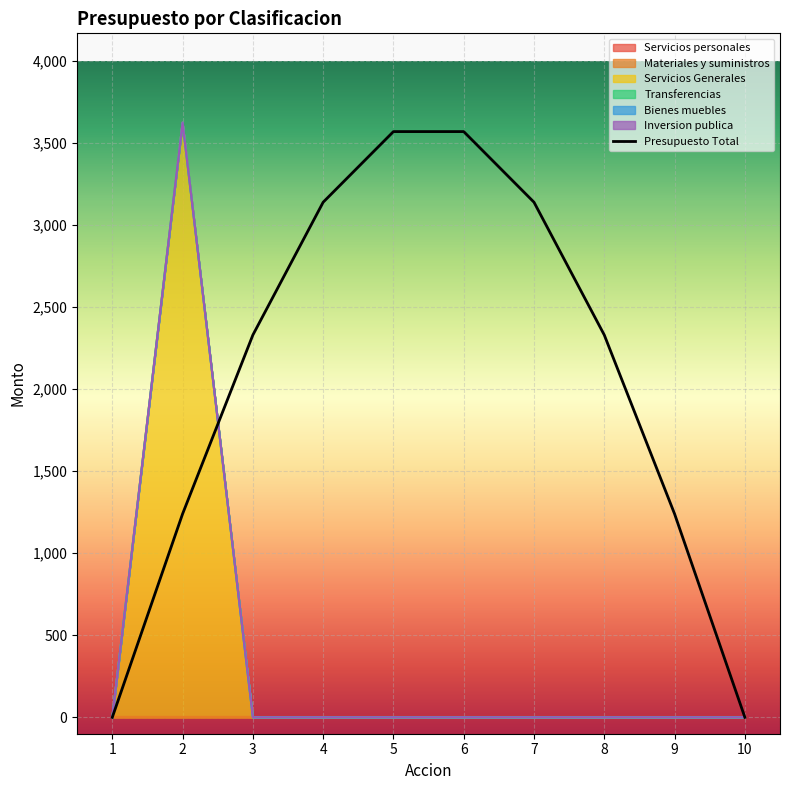

Rank the categories by value from highest to lowest.

5, 6, 7, 4, 8, 3, 9, 2, 10, 1